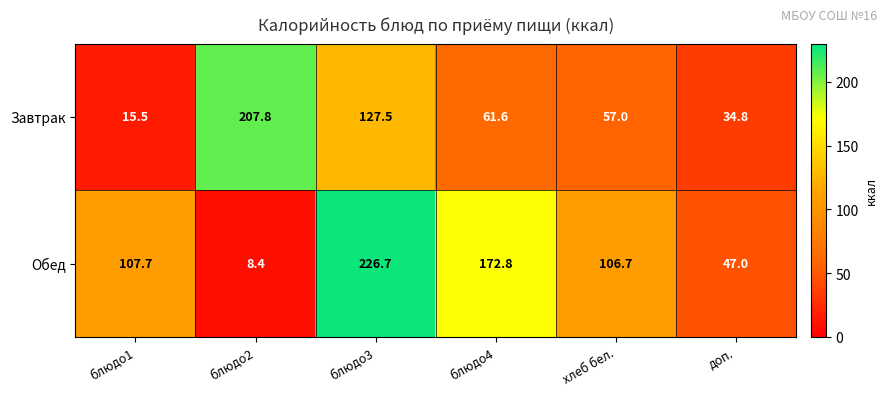

What is the smallest value displayed?

8.4